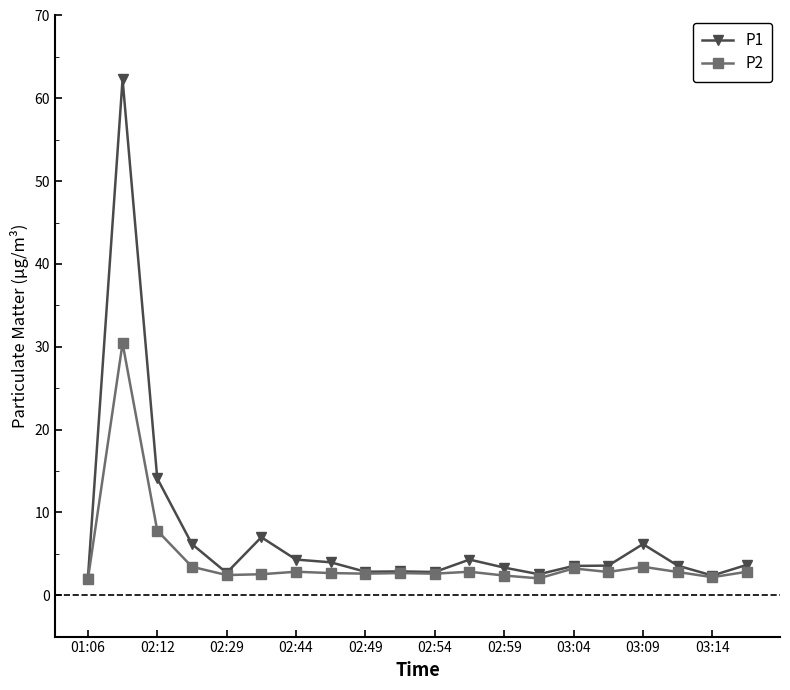

Rank the series by their maximum value, from highest to lowest.

P1, P2